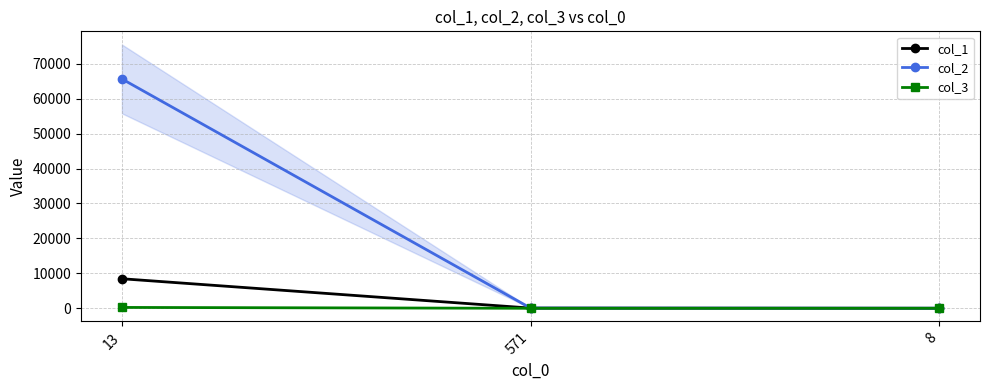

What is the lowest value of the col_2 series?

16